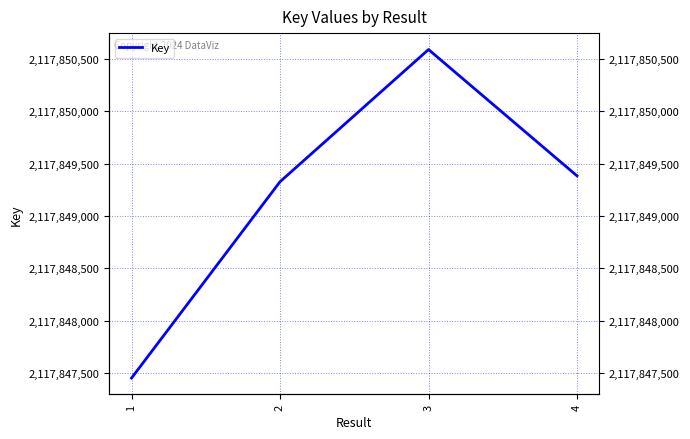

Between 4 and 3, which is larger?

3